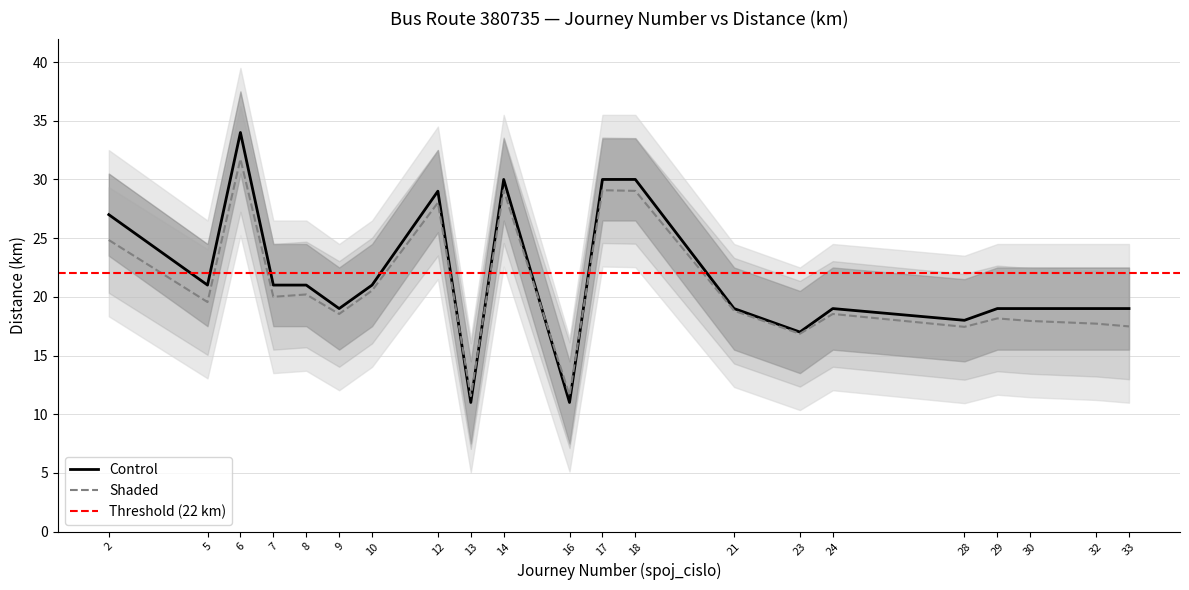

At which label does the data first exceed 19?

2